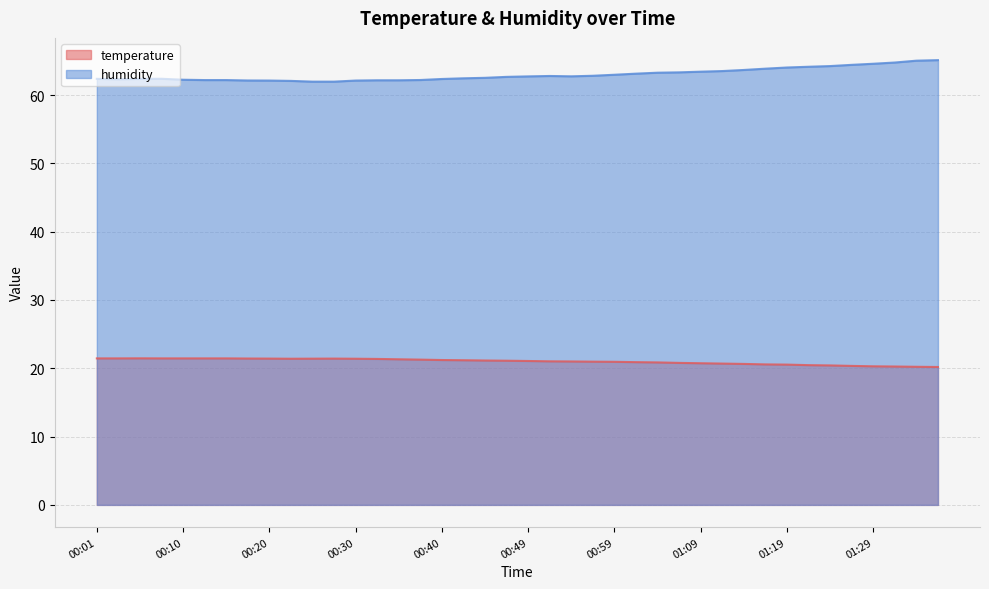

What is the total value across all series at 01:31?

85.0